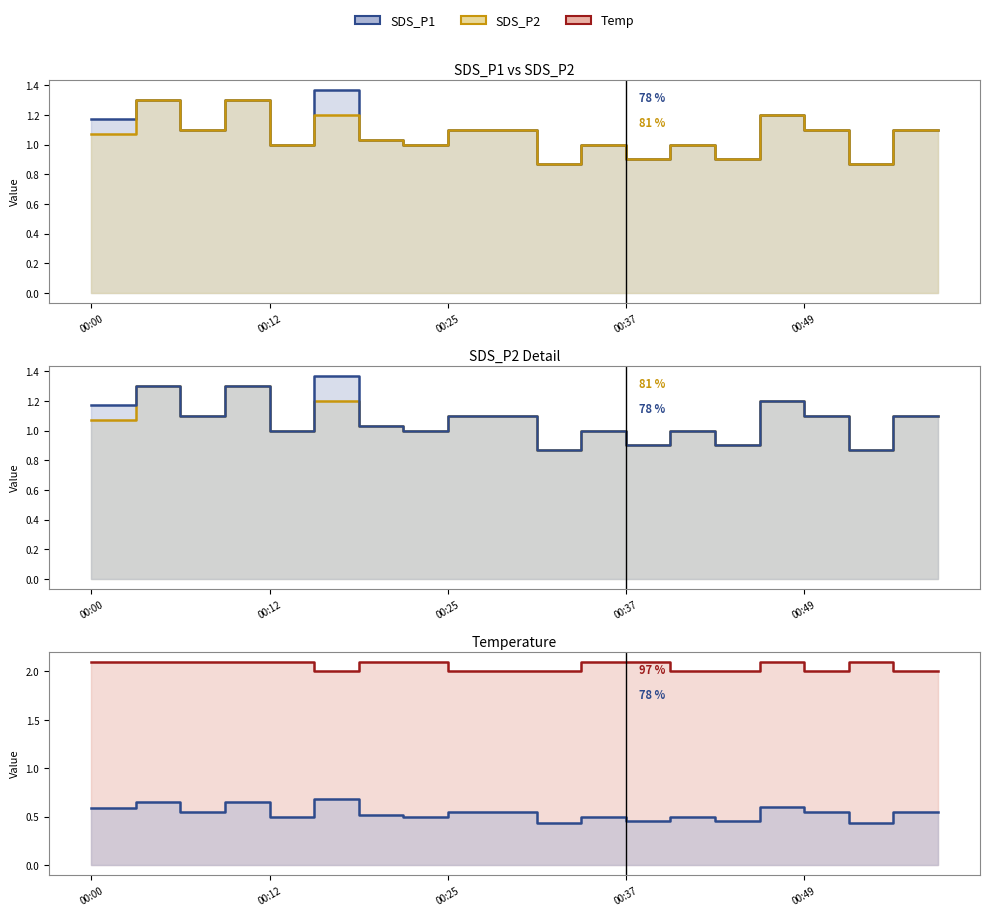

Between 00:03 and 00:49, which is larger?

00:03